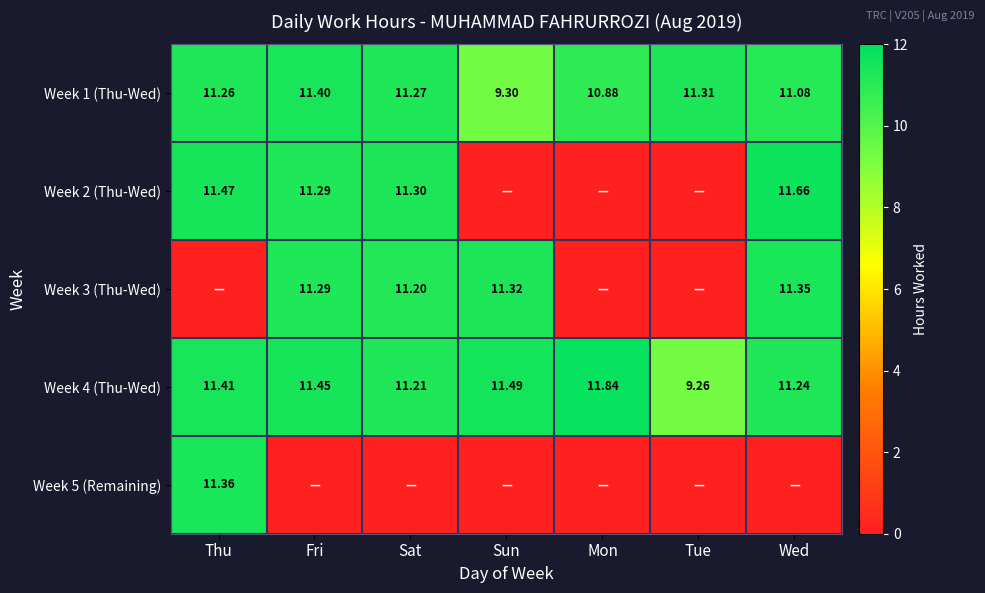

Where is Week 1 (Thu-Wed) nearest to the value 10?

Sun